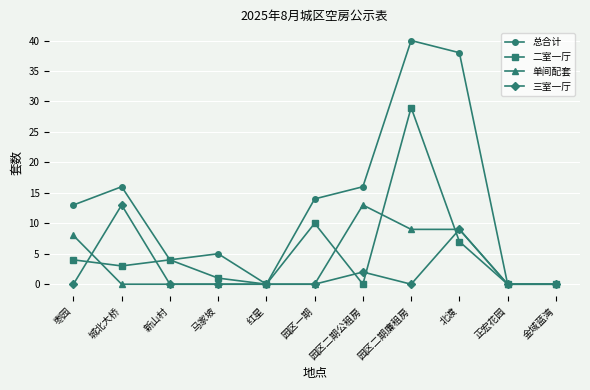

What position from the left is 马家坡?

4